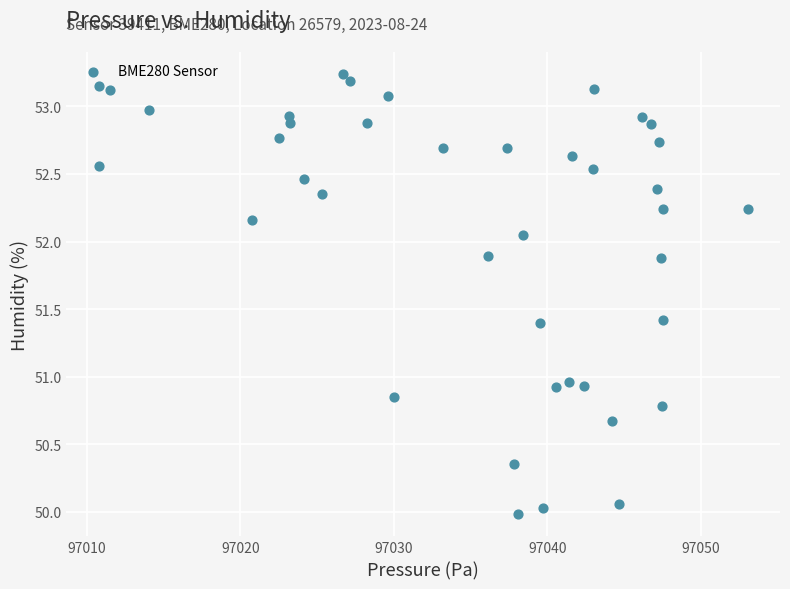

What is the range of X values (max minus min)?

42.2